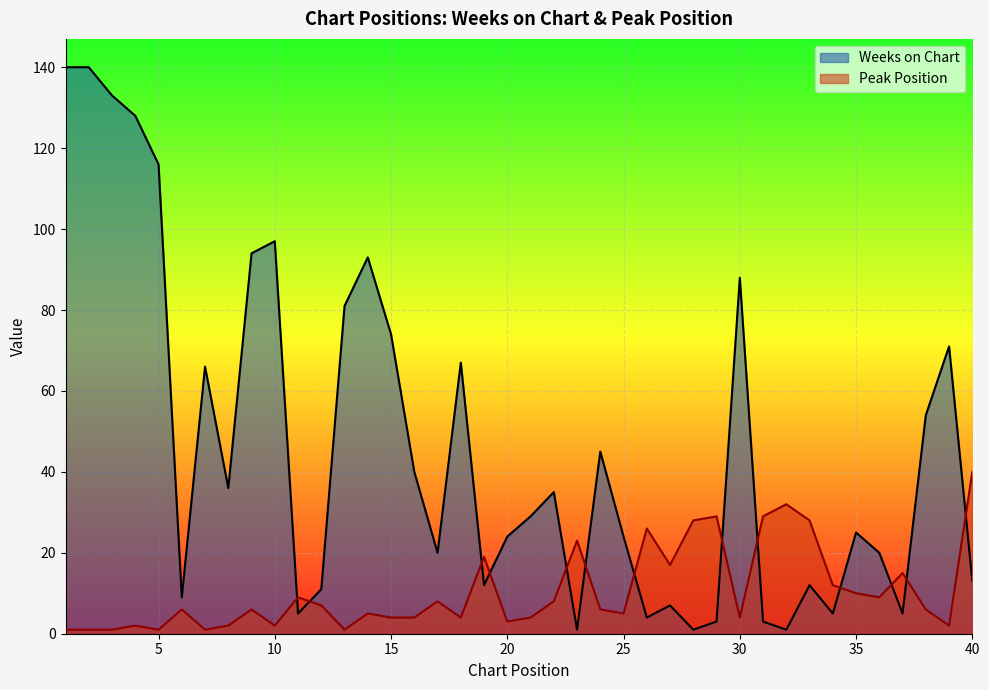

How many lines are shown in the chart?

2